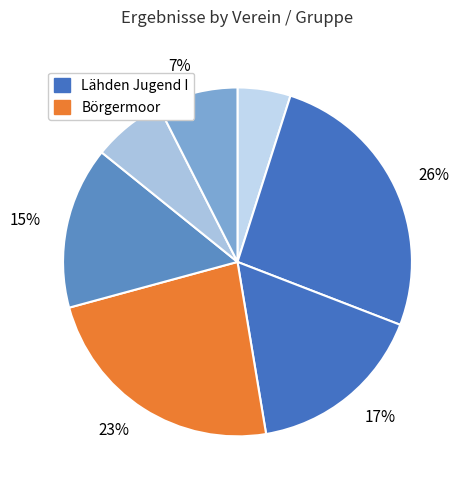

Which category has the biggest portion of the pie?

Lähden Jugend I